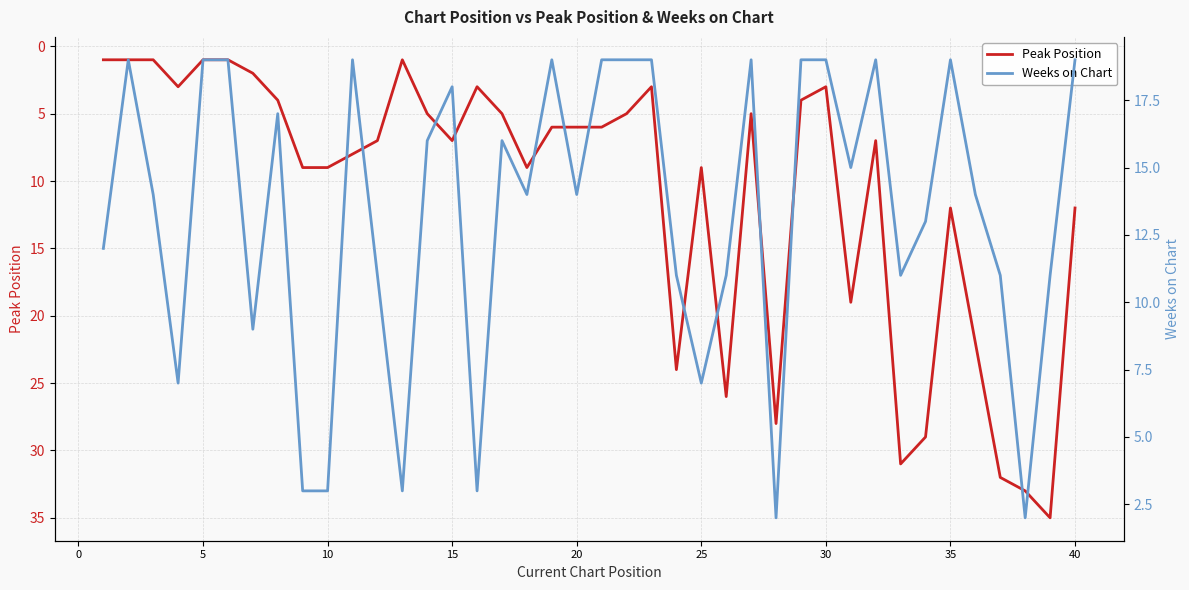

What are all the series names shown in the legend?

Peak Position, Weeks on Chart